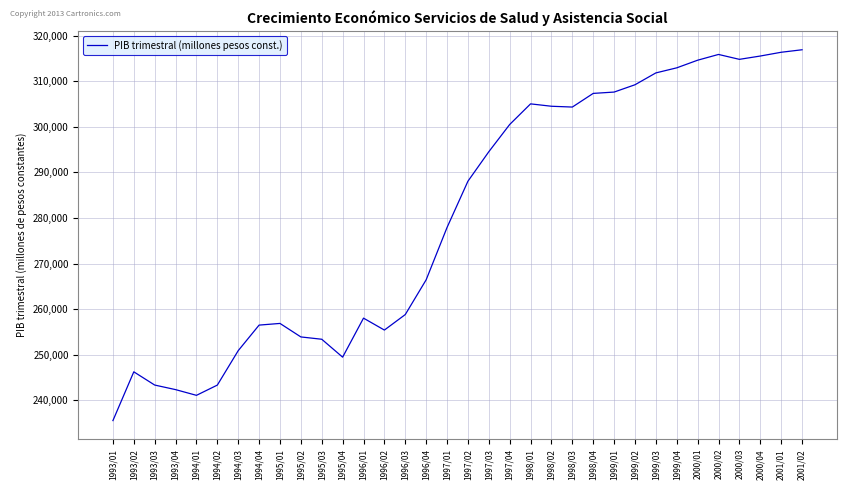

At which category does the chart reach its minimum across all series?

1993/01